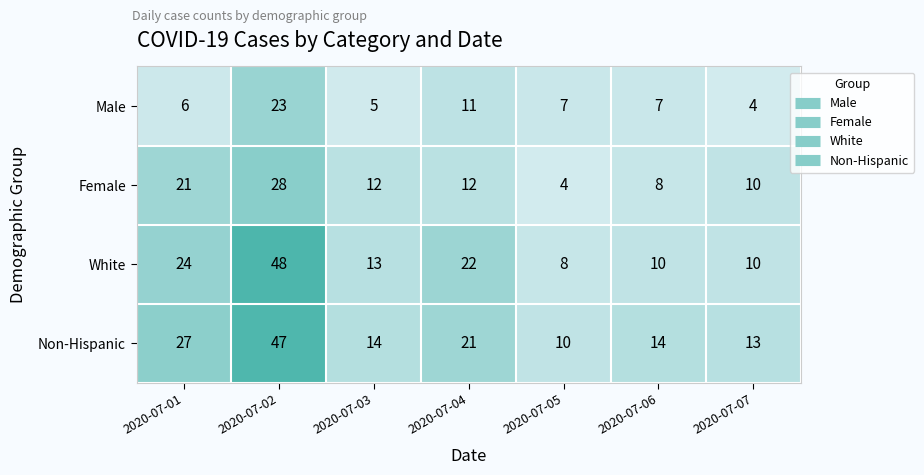

What is the difference between the maximum and minimum values in the Non-Hispanic series?

37